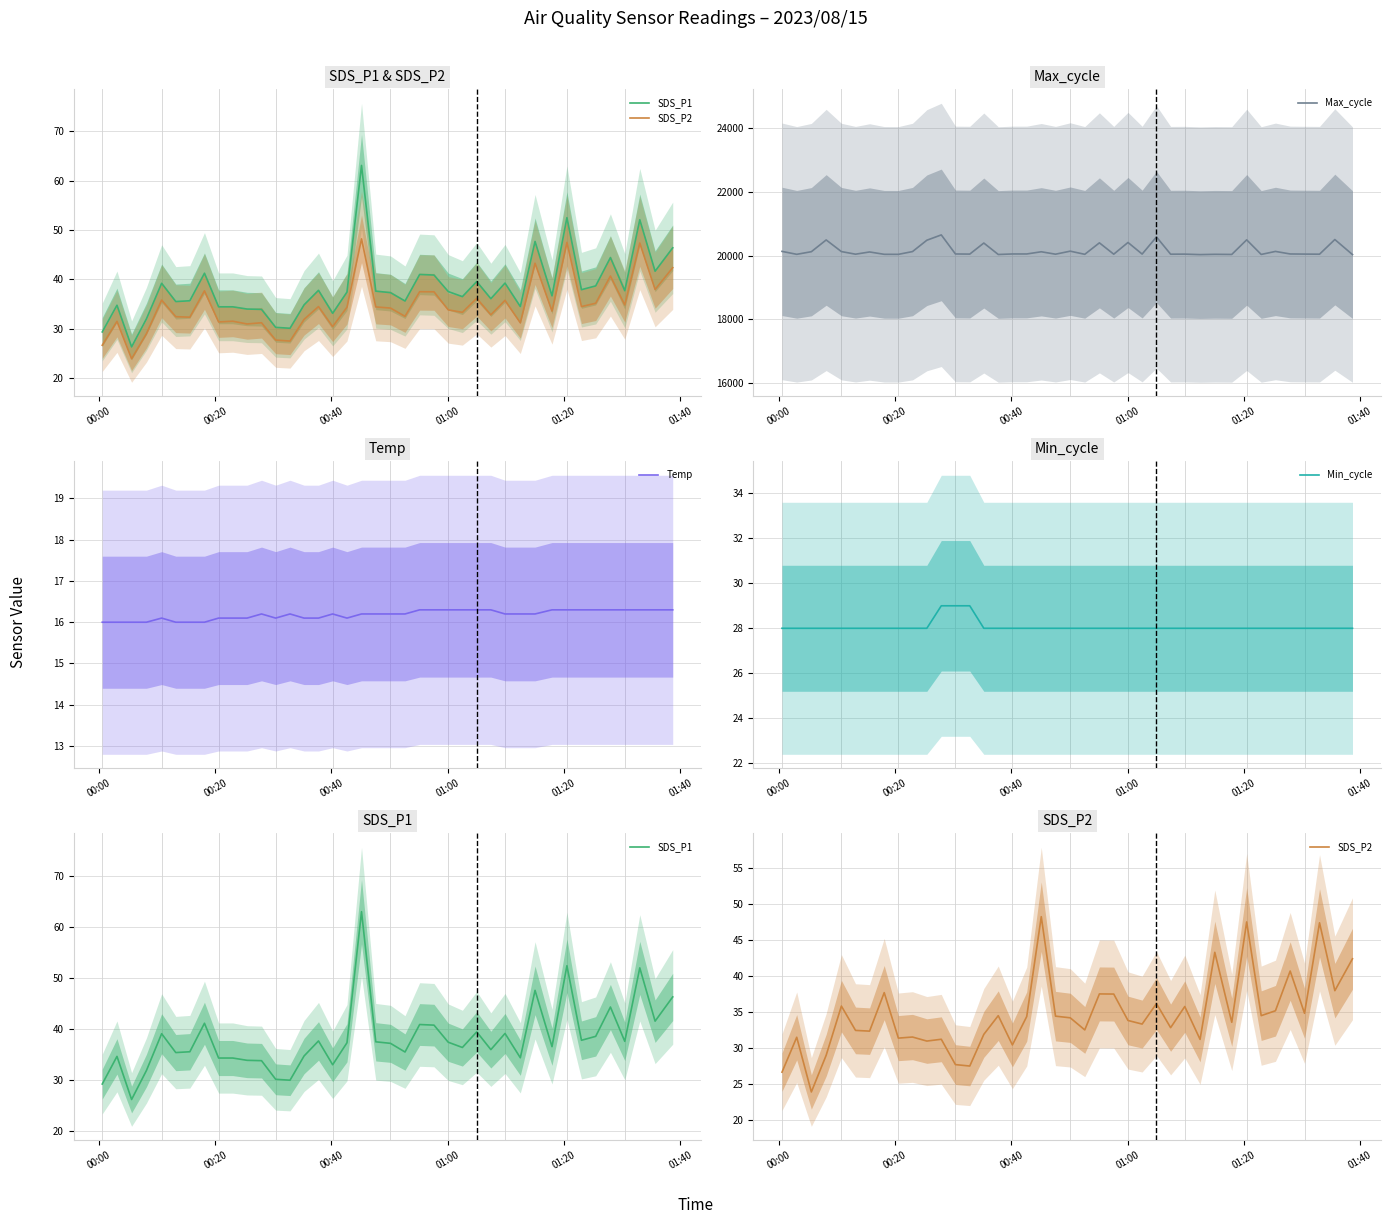

What is the minimum value for Max_cycle?

20030